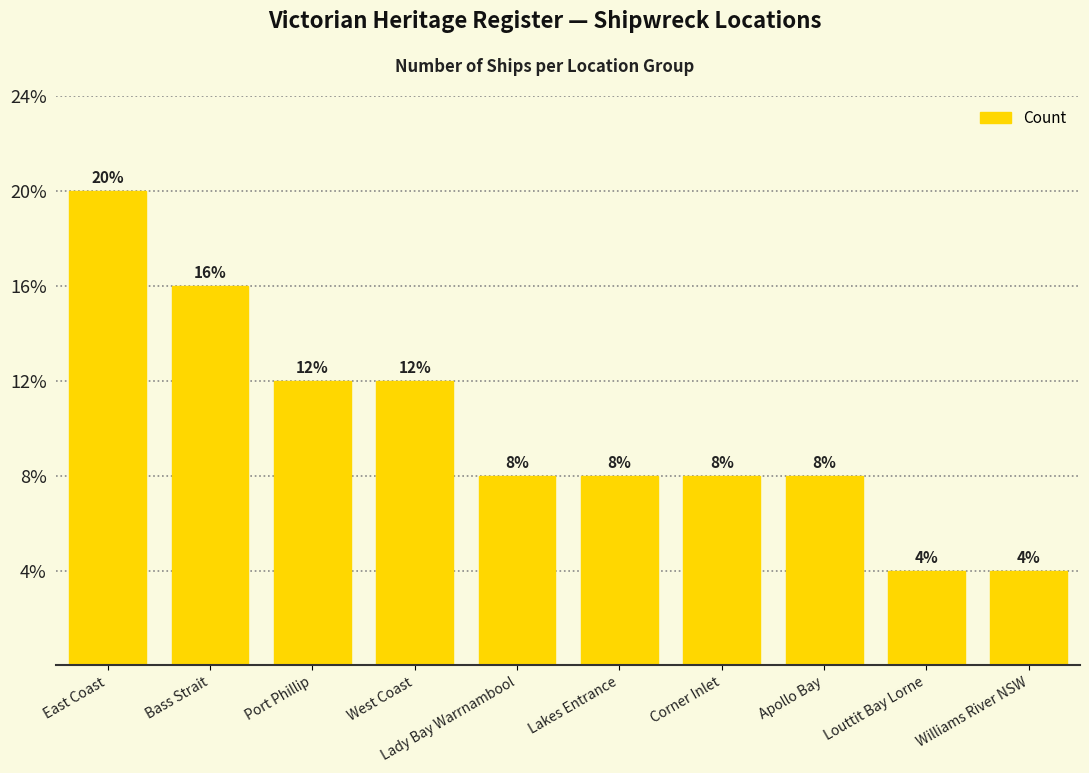

Rank the categories by value from highest to lowest.

East Coast, Bass Strait, Port Phillip, West Coast, Lady Bay Warrnambool, Lakes Entrance, Corner Inlet, Apollo Bay, Louttit Bay Lorne, Williams River NSW